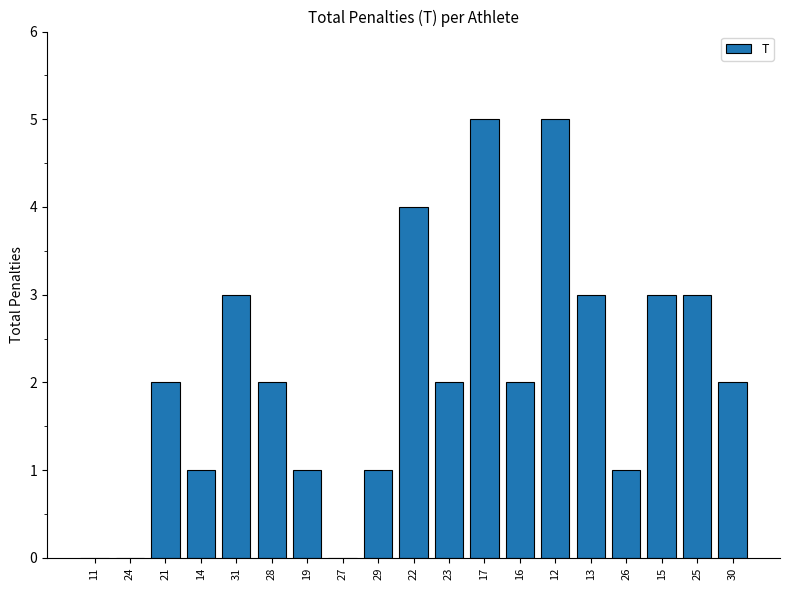

What is the sum of the values at 28 and 14?

3